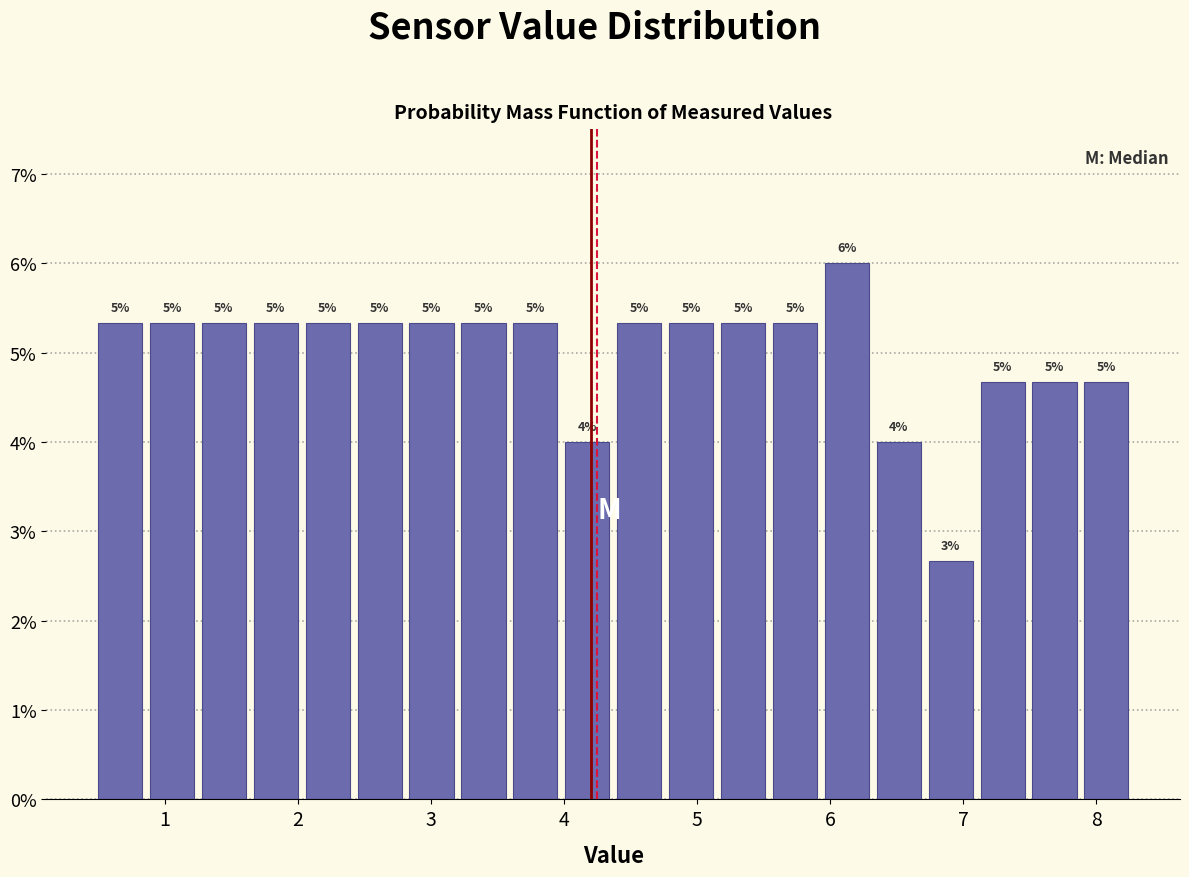

Read against the x-axis, roughly where is the centre of the tallest bar?

6.1